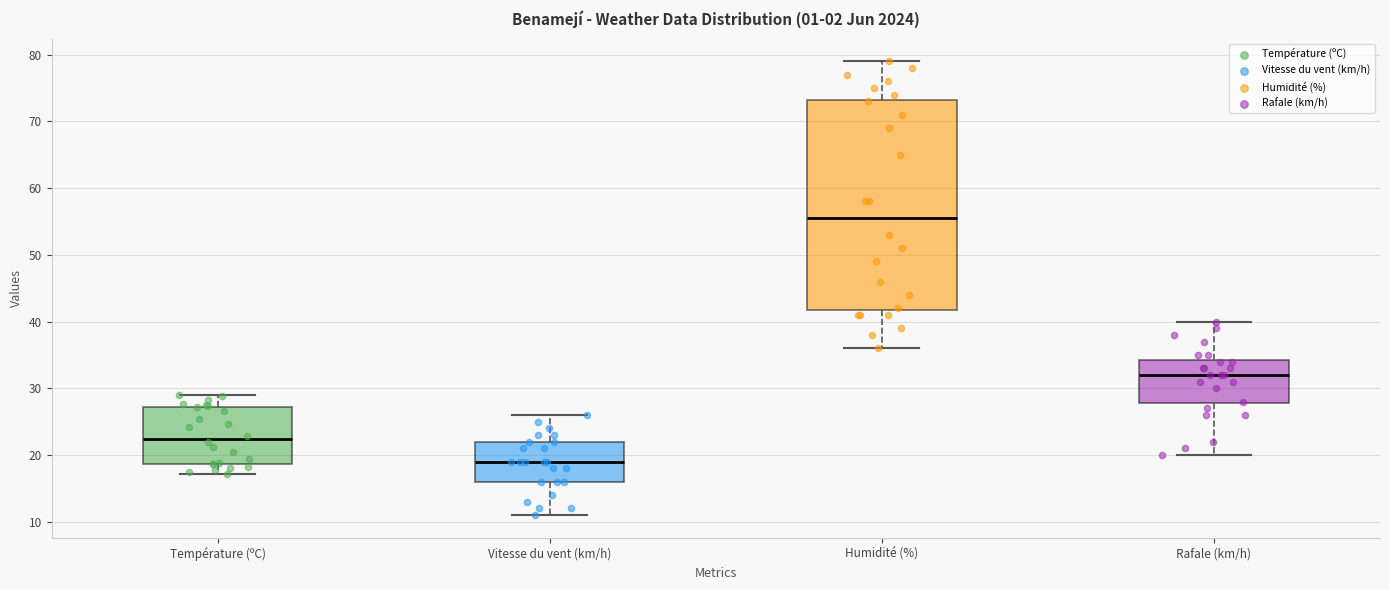

Reading left to right, transcribe this box plot: for each box, give where its median line is, the range the box spans, and where its two whiskers end, as read against the y-axis. The values are not printed on the chart, so give them approximately, as read against the axis.

Température (ºC): median 22, box 19 to 27, whiskers 17 to 29
Vitesse du vent (km/h): median 19, box 16 to 22, whiskers 11 to 26
Humidité (%): median 56, box 42 to 73, whiskers 36 to 79
Rafale (km/h): median 32, box 28 to 34, whiskers 20 to 40